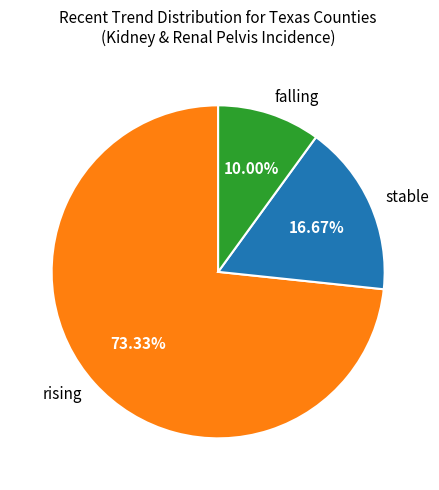

Is it true that rising is 73% of the pie?

True